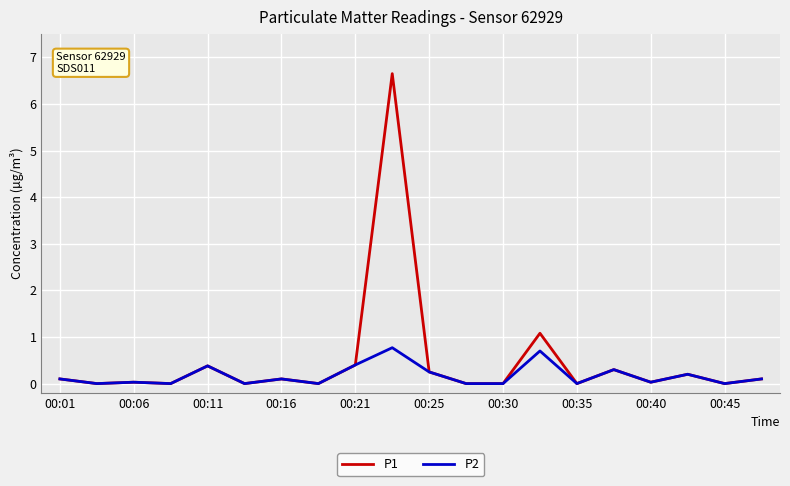

Which series has the largest total across all categories?

P1